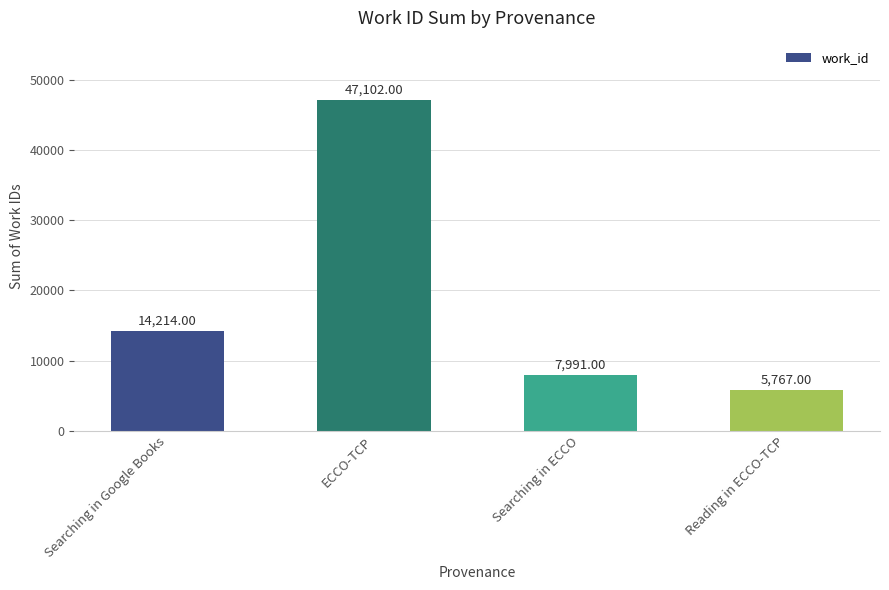

Which category has the highest value across all series?

ECCO-TCP